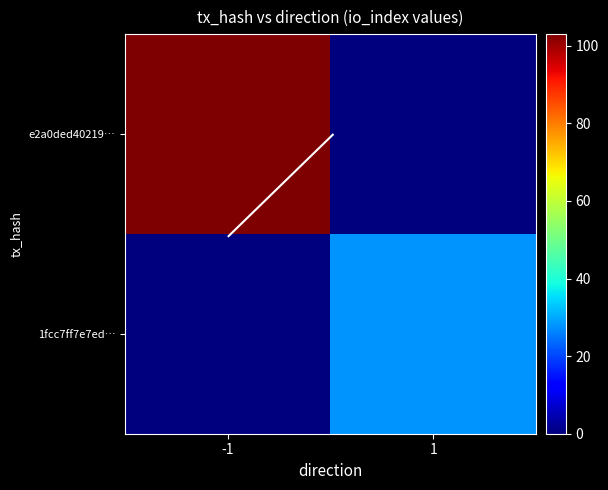

Which series has the largest total across all categories?

e2a0ded40219…